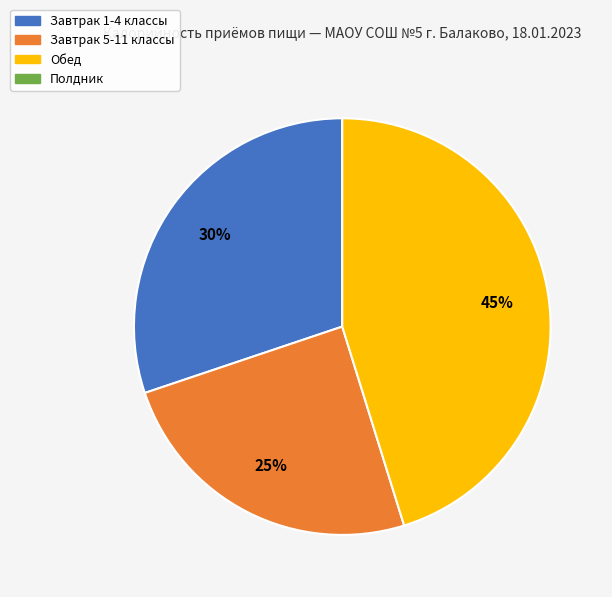

To the nearest percent, what is the average slice percentage?

33%